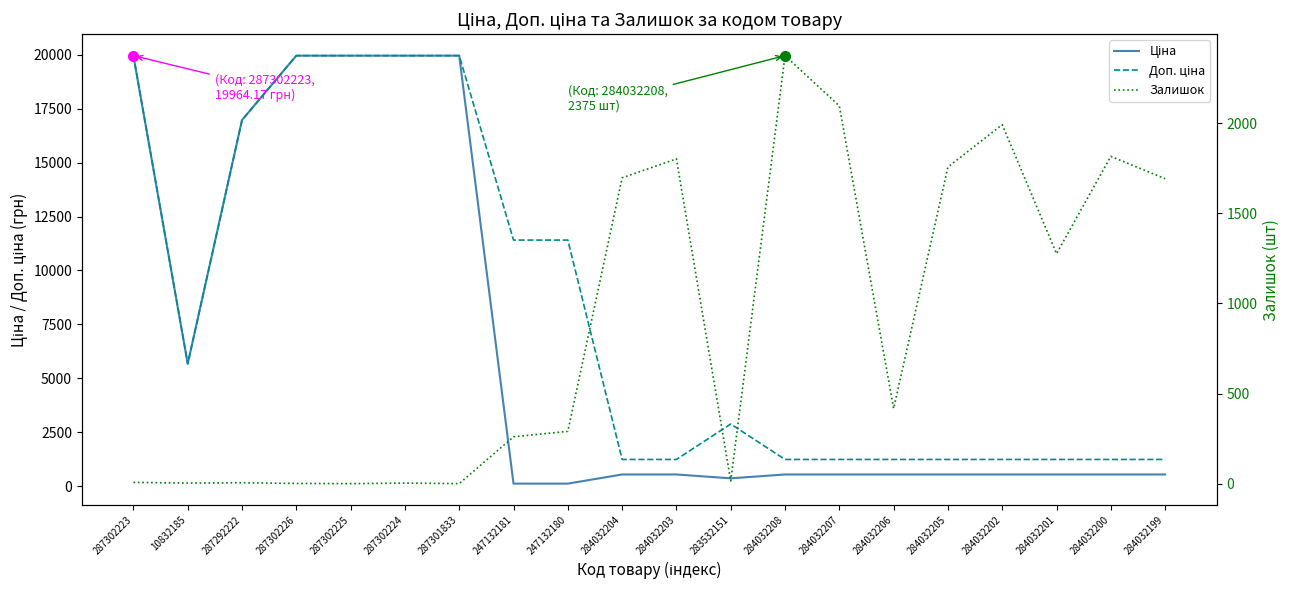

What is the greatest value displayed?

19964.2